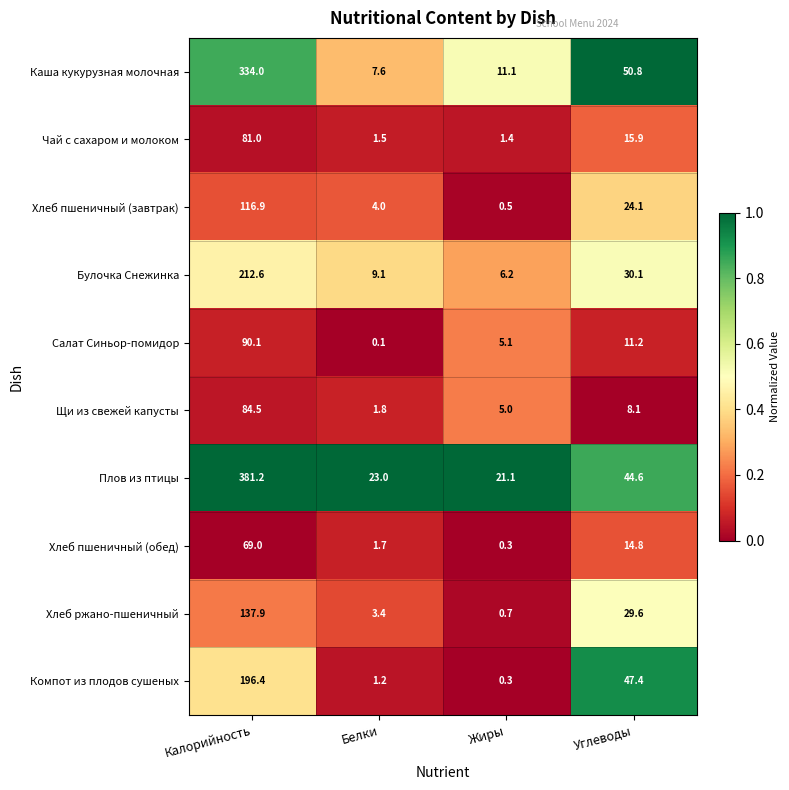

Rank the categories by Булочка Снежинка value from highest to lowest.

Калорийность, Углеводы, Белки, Жиры